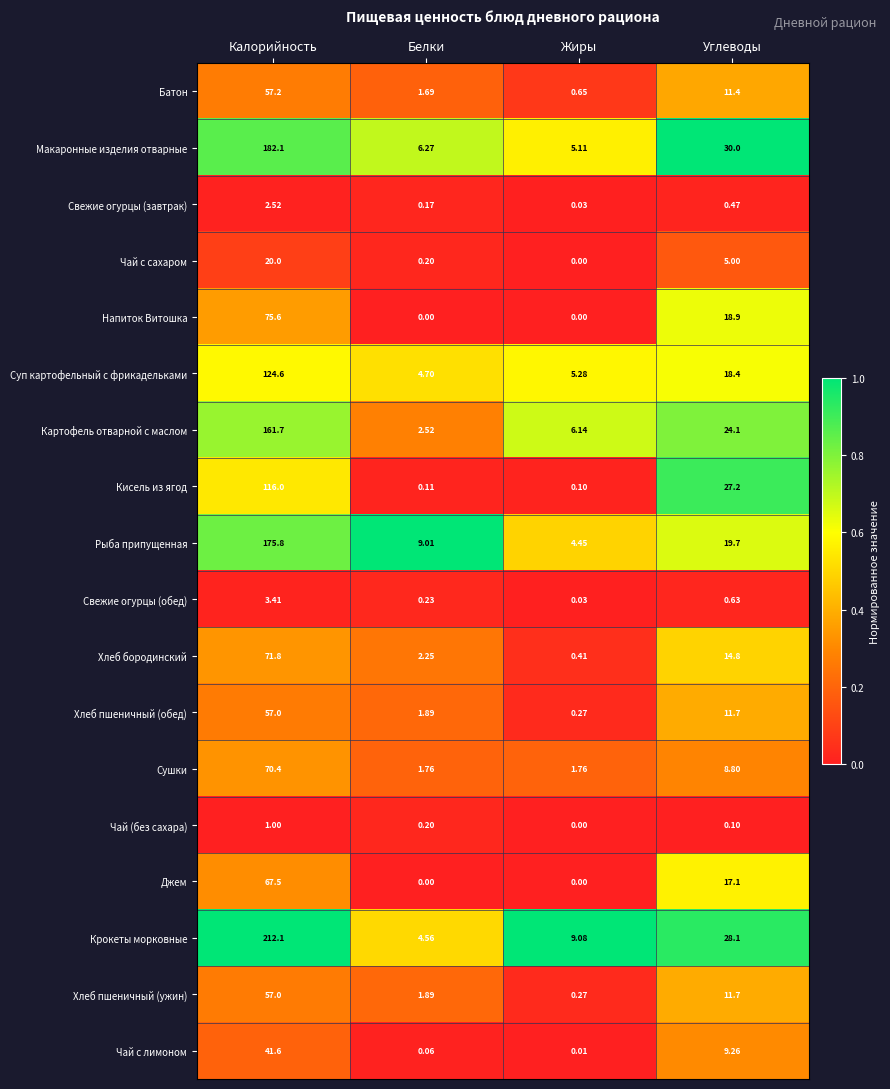

Between Калорийность and Белки, which series saw the biggest shift?

Крокеты морковные